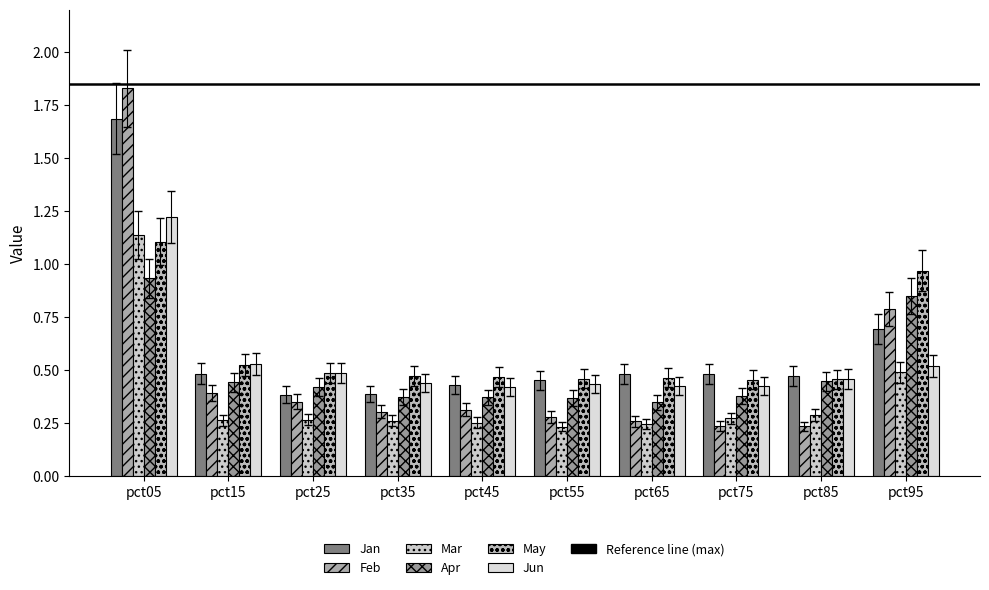

What is the average value of the Jan series?

0.6